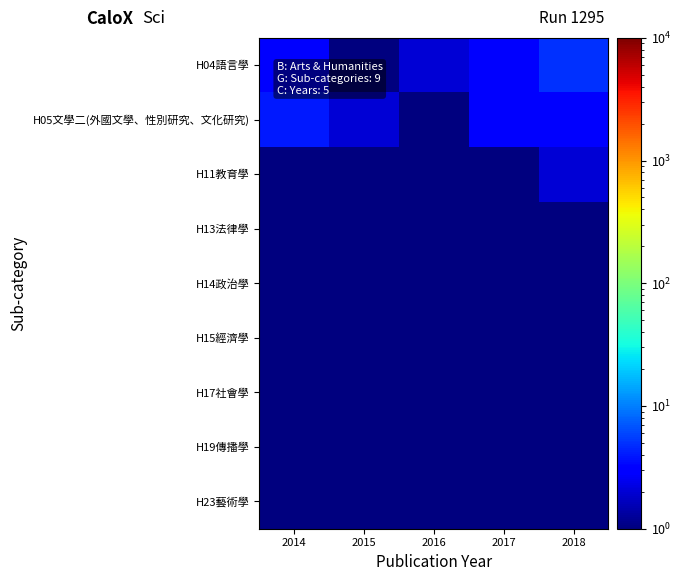

How many categories are shown in the chart?

5